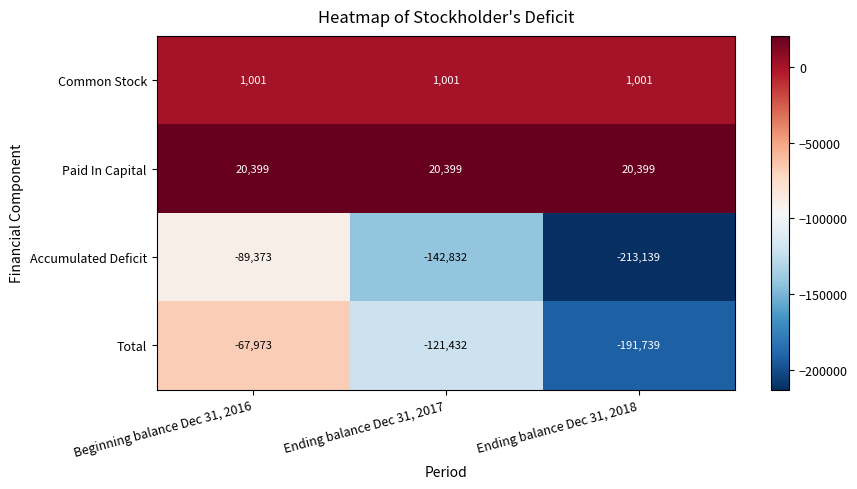

What is the difference between the highest and lowest values at Ending balance Dec 31, 2017?

163231